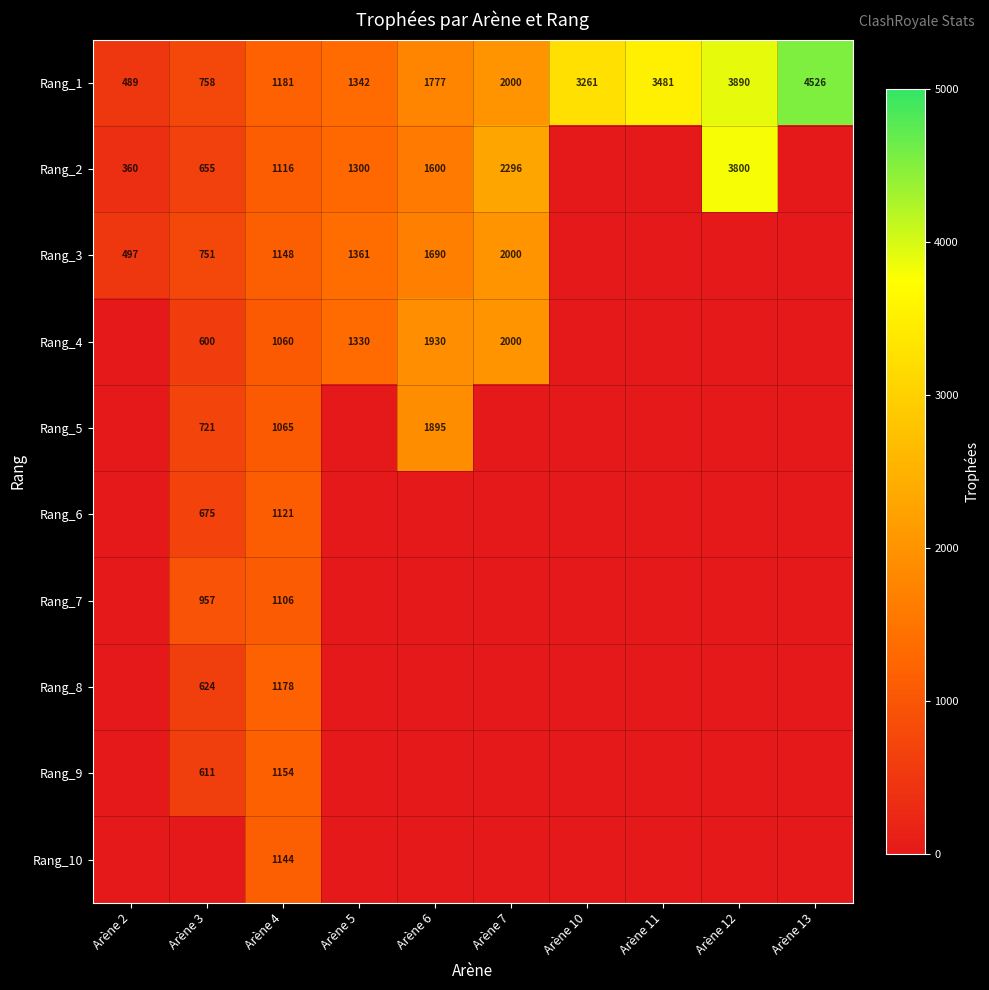

Is the value of Rang_3 at Arène 4 greater than the value of Rang_2 at Arène 5?

No